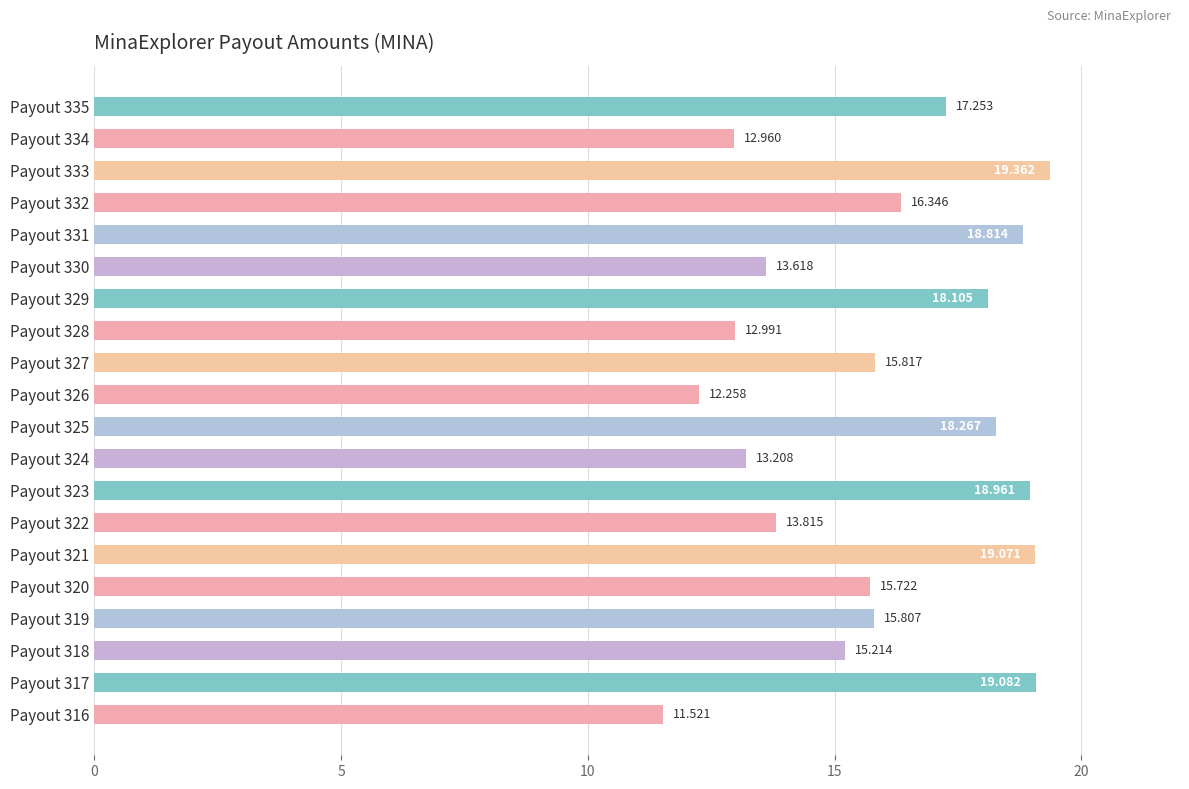

Which category has the lowest value across all series?

Payout 316